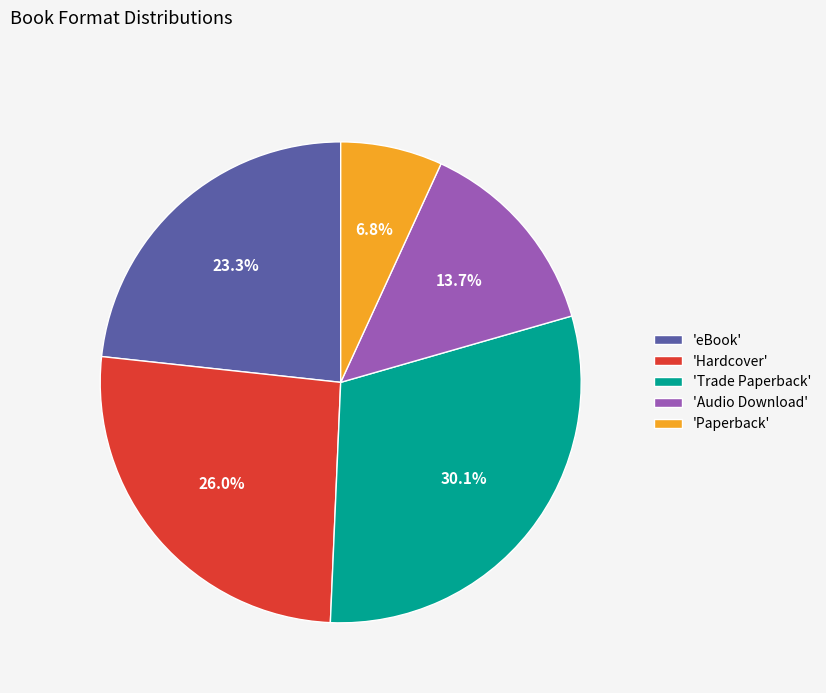

How many segments does this pie chart have?

5